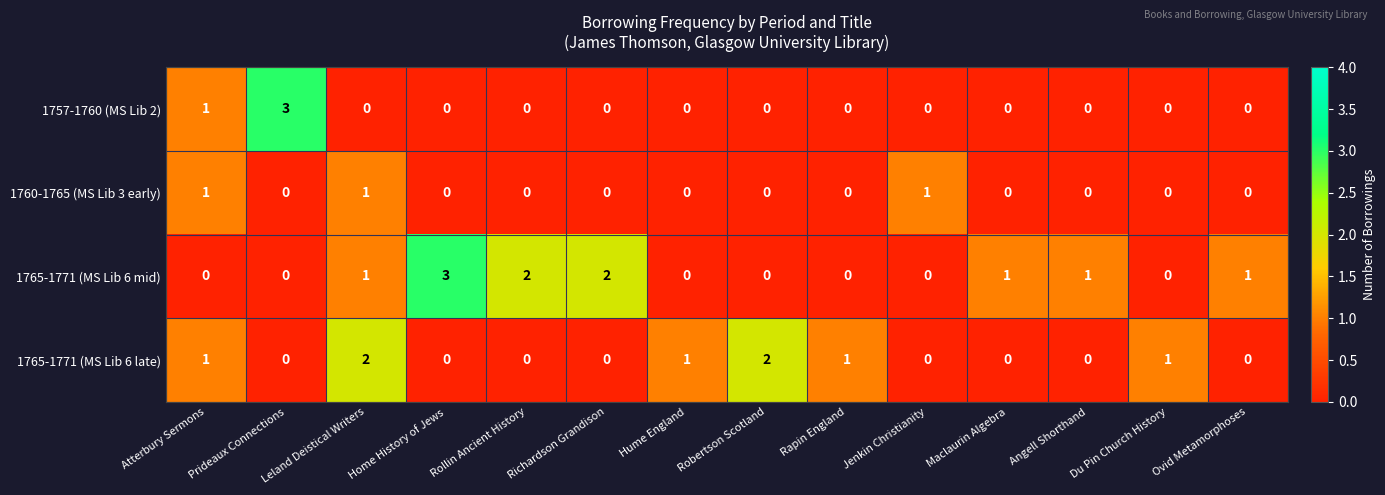

What is the maximum value for 1757-1760 (MS Lib 2)?

3